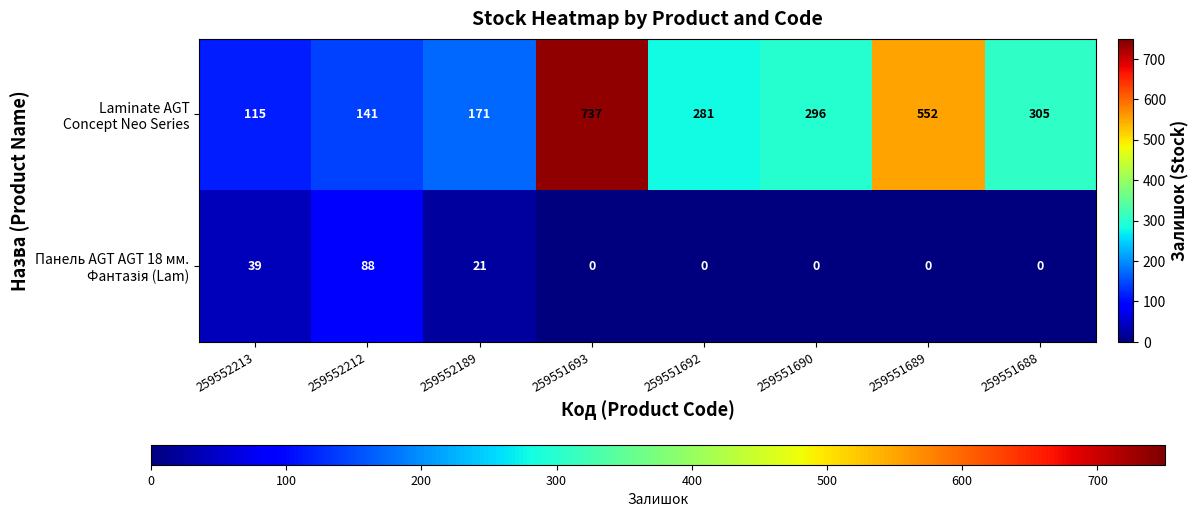

What is the greatest value displayed?

737